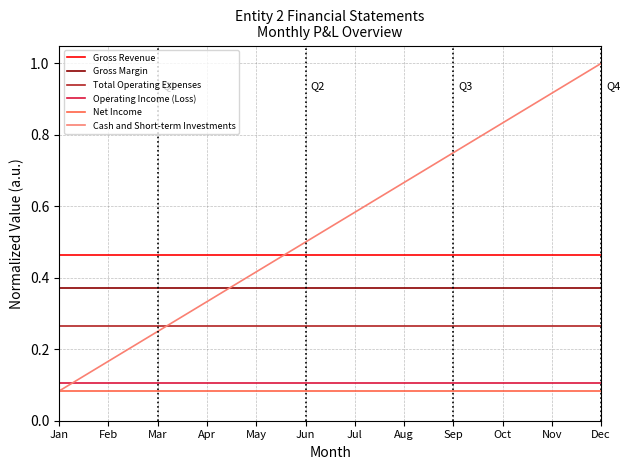

The Cash and Short-term Investments series shows 1.0 at Jul. True or false?

False